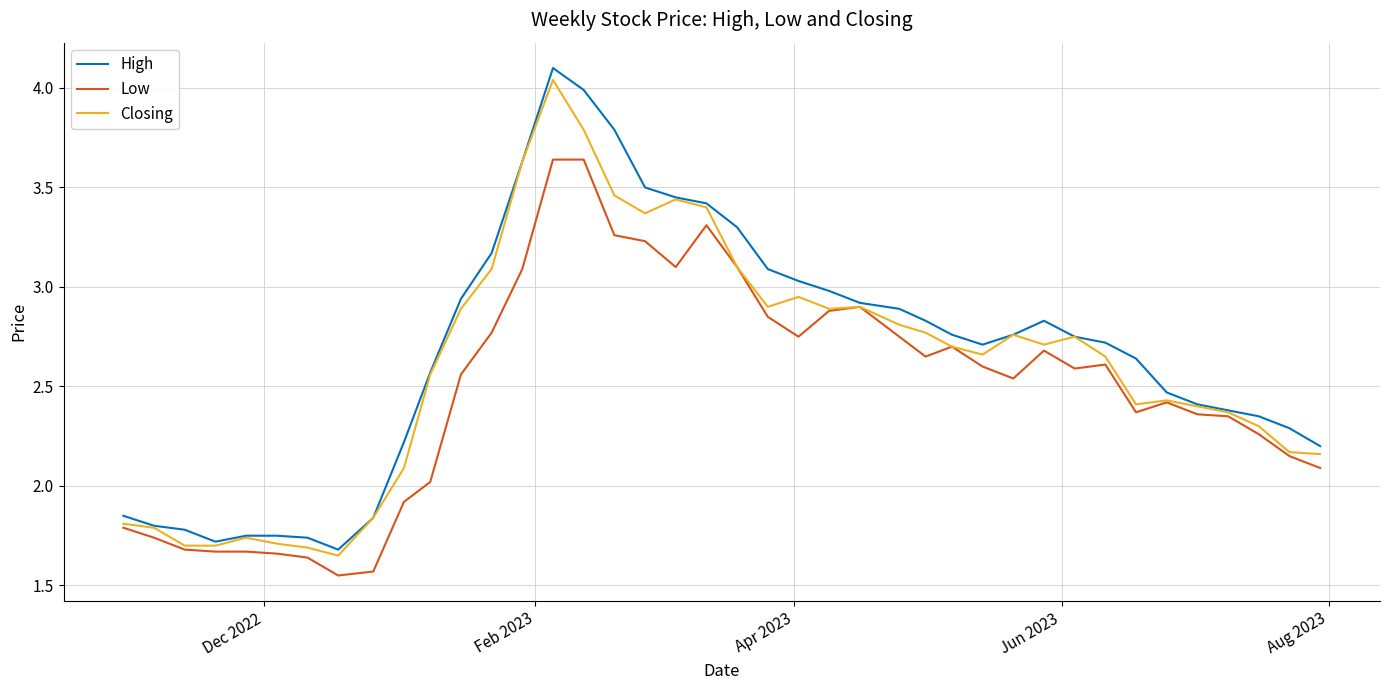

How many categories are shown in the chart?

40